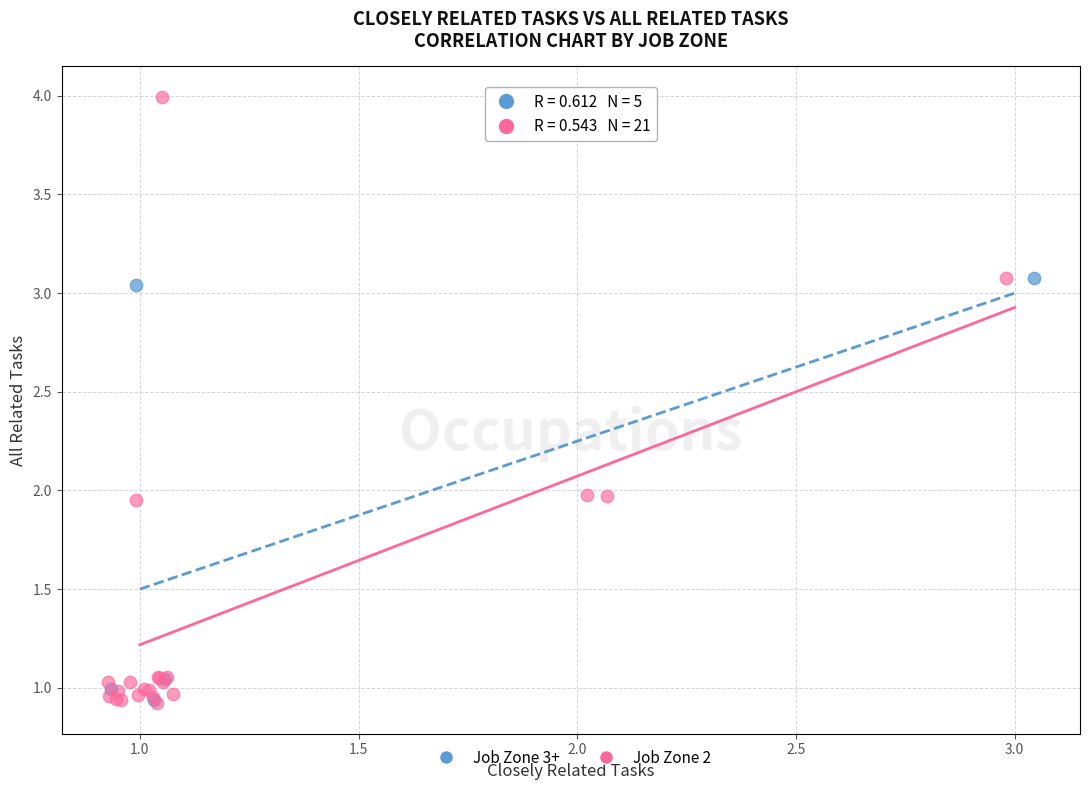

Which series reaches the maximum Y coordinate?

Job Zone 2